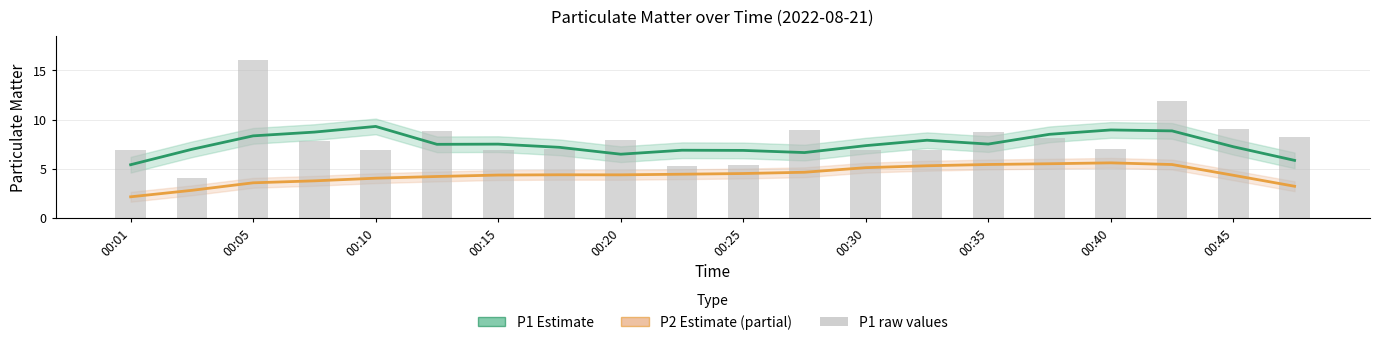

Is the value of P1 (Estimate) at 00:20 greater than the value of P2 (Estimate partial) at 00:25?

Yes